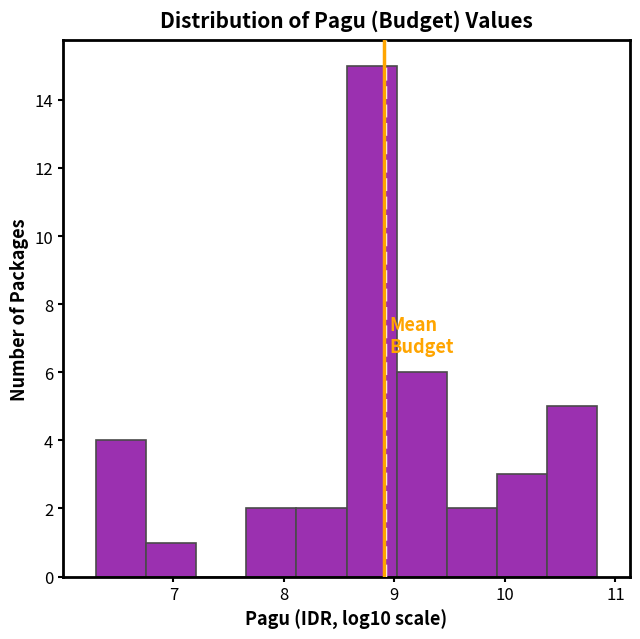

What is the height of the bar covering 8.6 to 9.0 on the x-axis? Neither the bar edges nor the heights are printed on the chart, so give them approximately, as read against the axes.

15